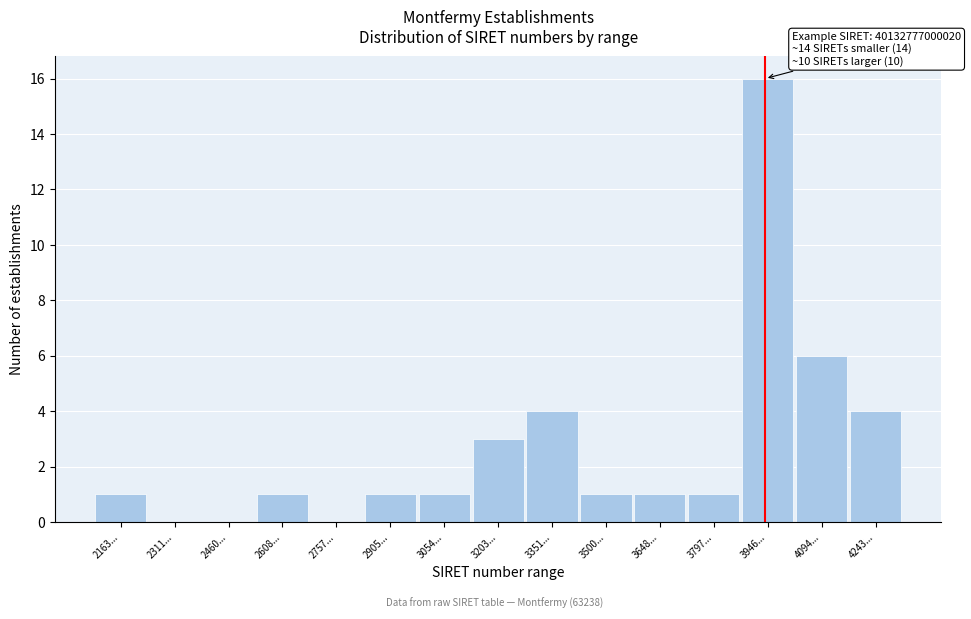

Reading left to right, what are all the values shown in this chart?

2163...=1	2311...=0	2460...=0	2608...=1	2757...=0	2905...=1	3054...=1	3203...=3	3351...=4	3500...=1	3648...=1	3797...=1	3946...=16	4094...=6	4243...=4